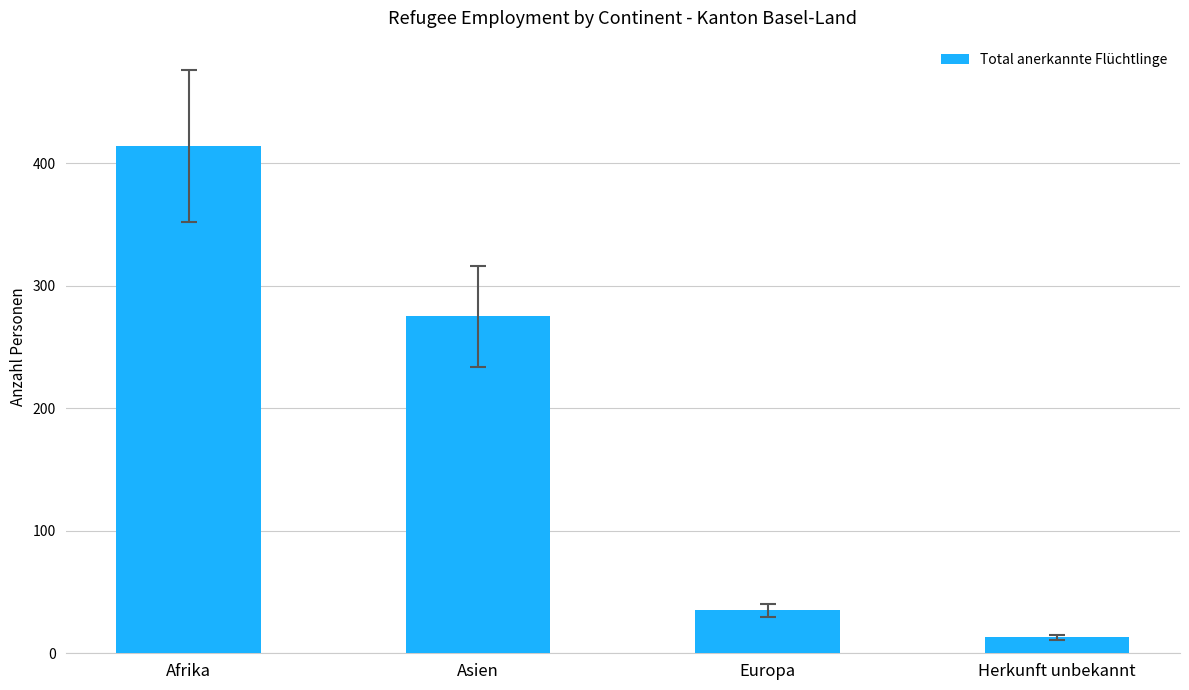

Approximately how many times larger is the value at Herkunft unbekannt compared to Europa?

0.4